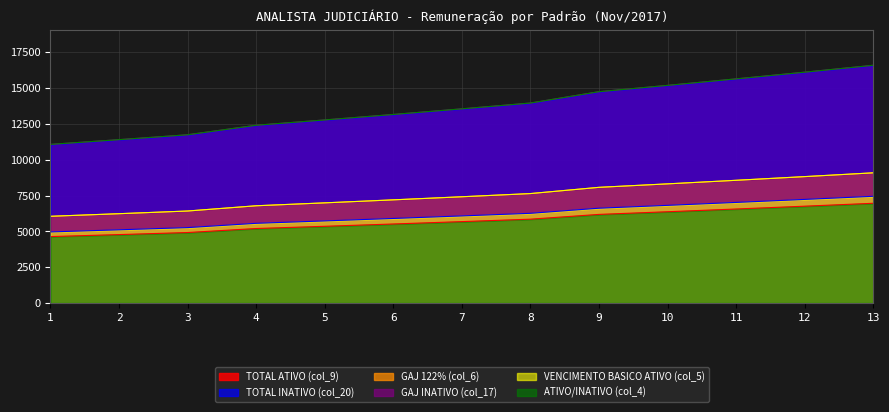

Which category has the highest value in the TOTAL ATIVO (col_9) series?

13